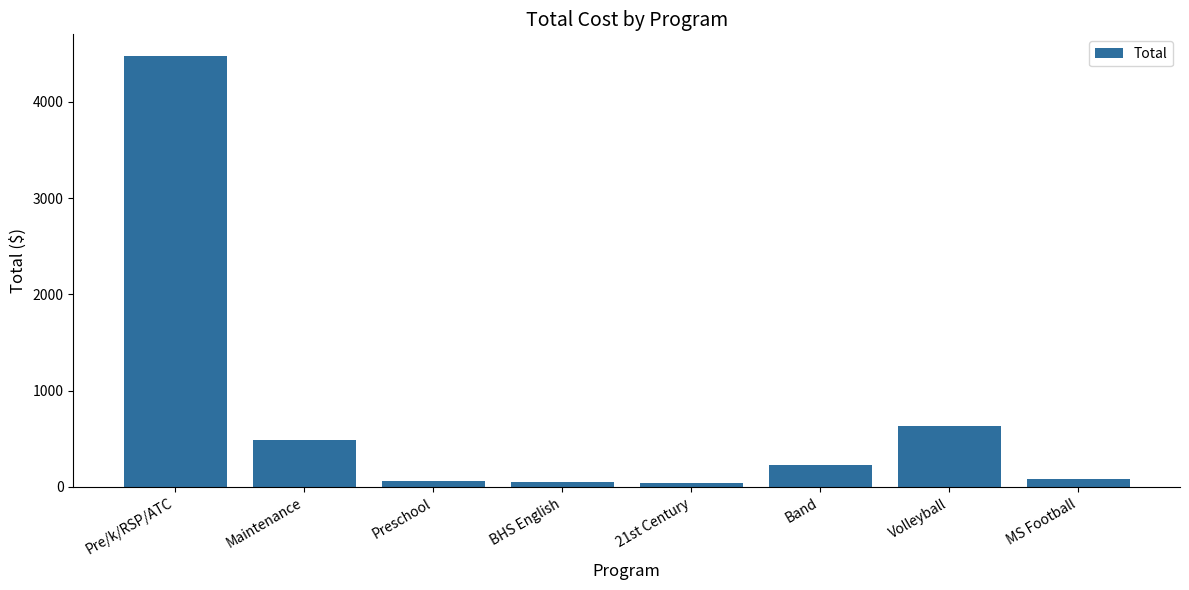

Between Maintenance and 21st Century, which is larger?

Maintenance